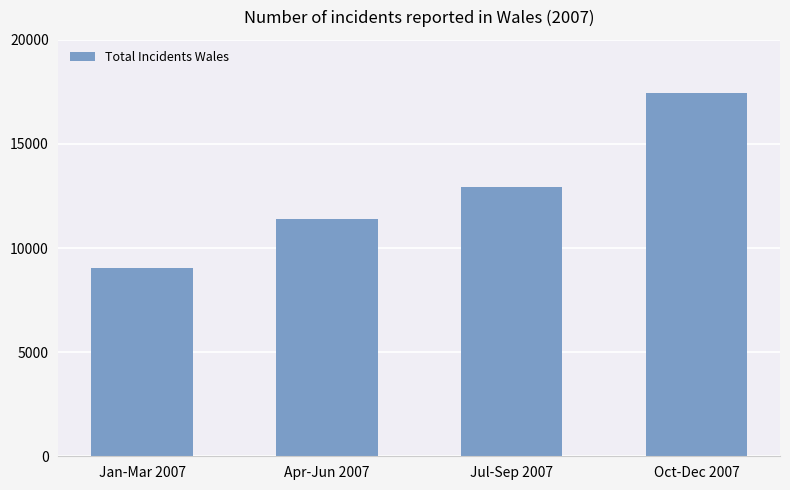

What is the average value?

12709